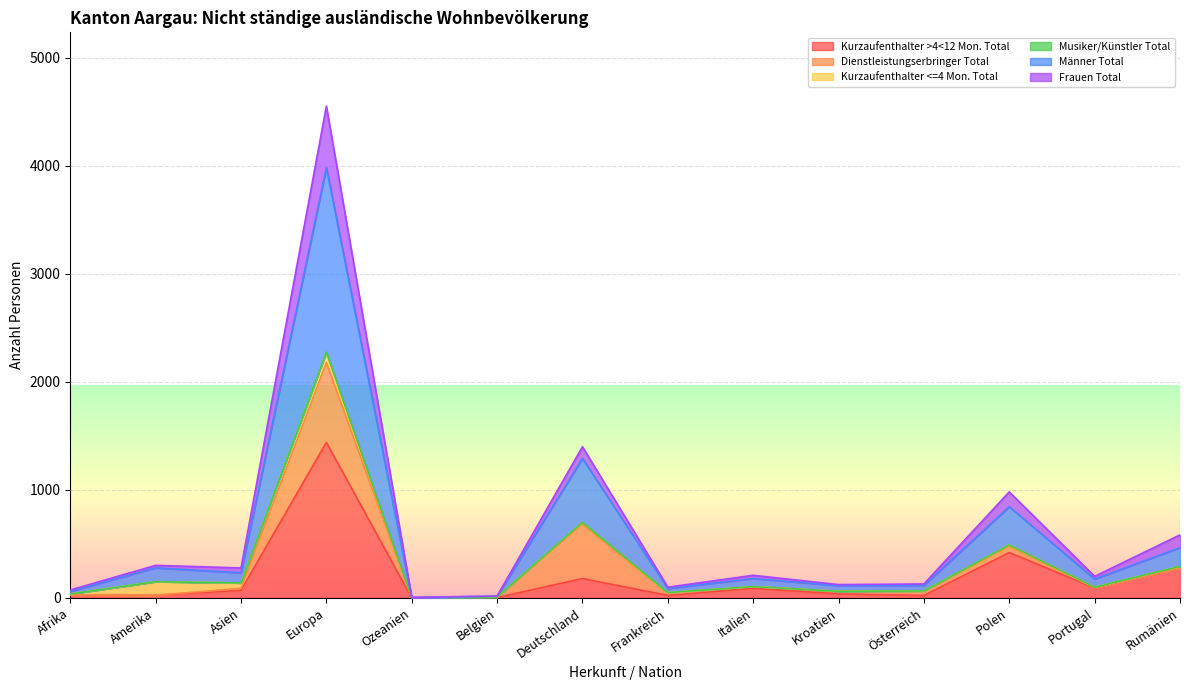

At which label does Männer Total reach its minimum?

Ozeanien